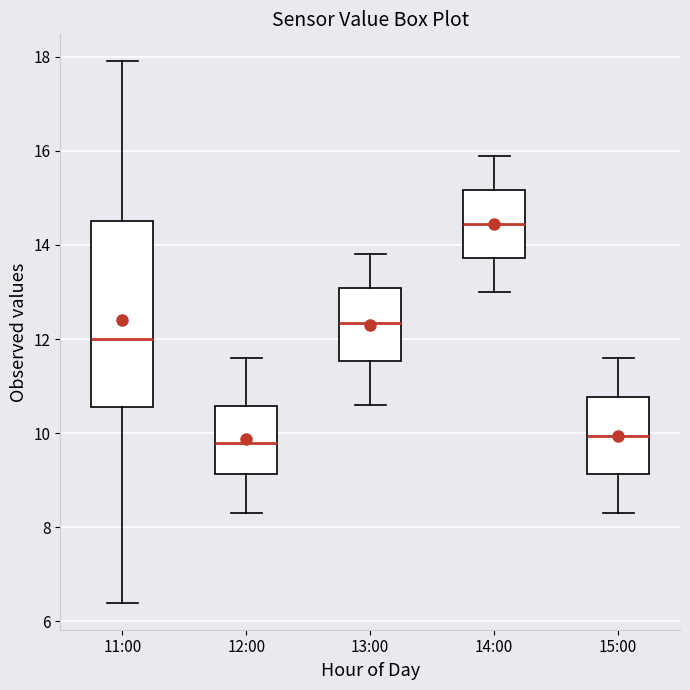

Where is the upper edge of the box for 11:00 on the y-axis? The values are not printed on the chart, so give them approximately, as read against the axis.

14.6